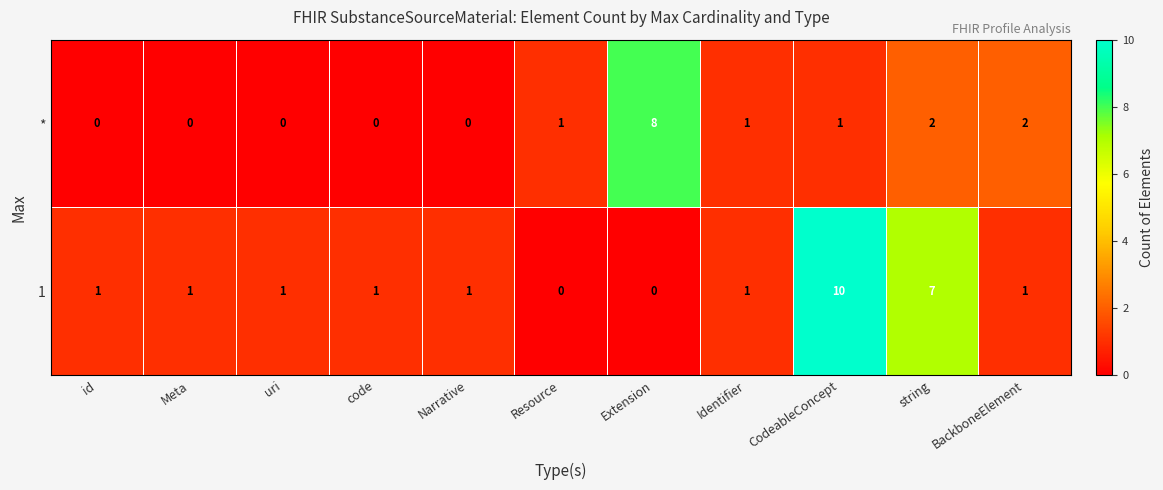

Rank the series by their maximum value, from lowest to highest.

*, 1